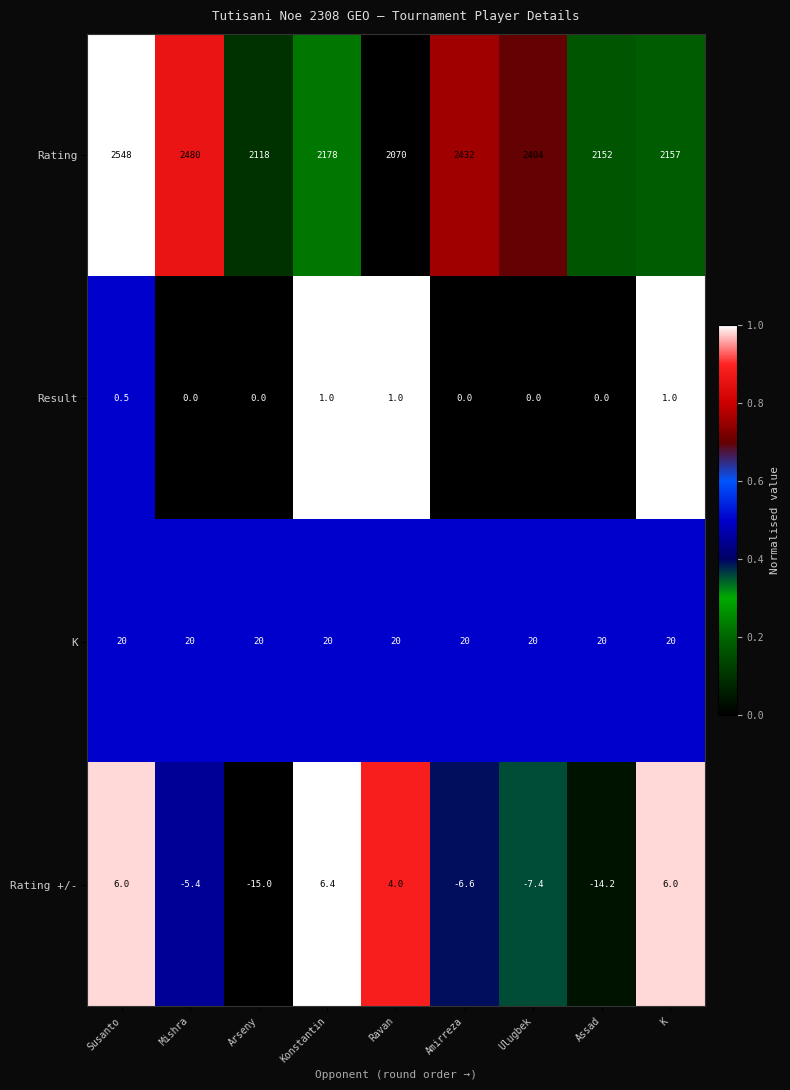

The Rating series shows 2118.0 at Arseny. True or false?

True